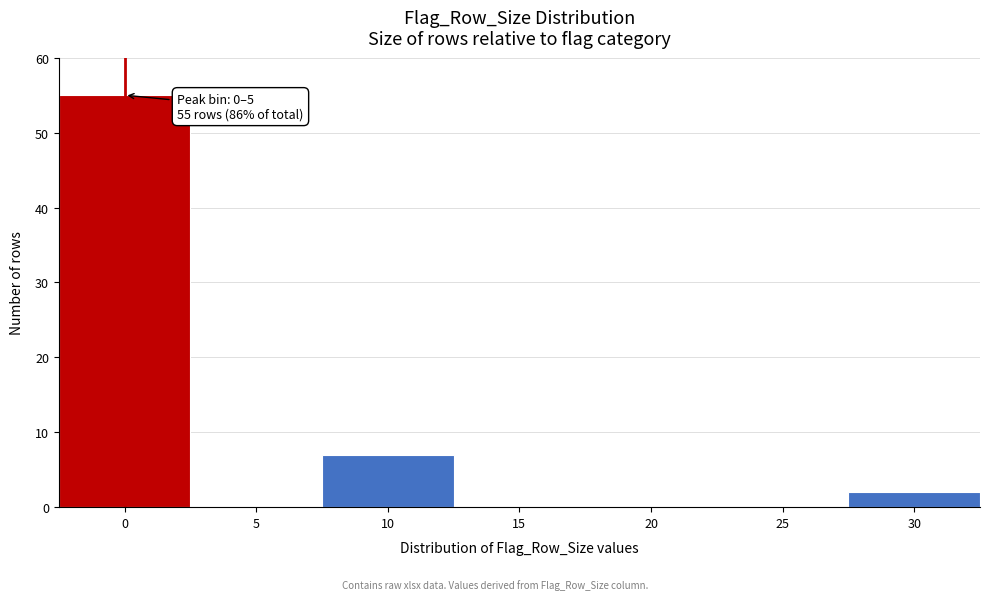

Reading right to left, transcribe all the data shown in this chart.

30=2	25=0	20=0	15=0	10=7	5=0	0=55